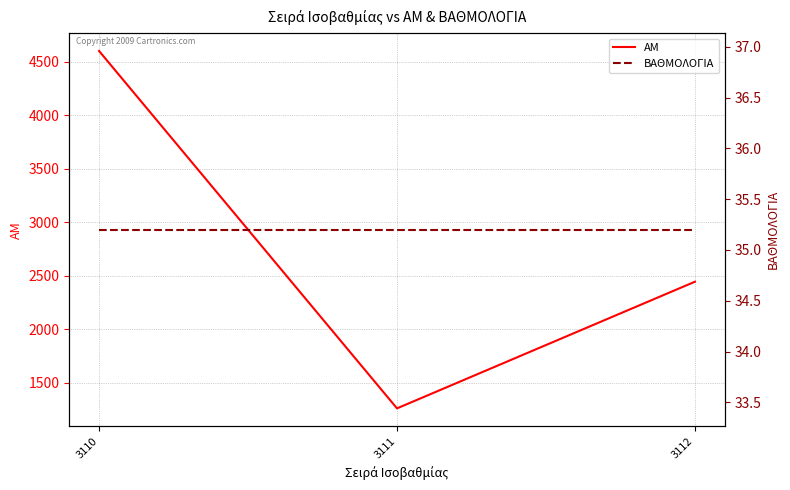

What is the highest value of the ΒΑΘΜΟΛΟΓΙΑ series?

35.2